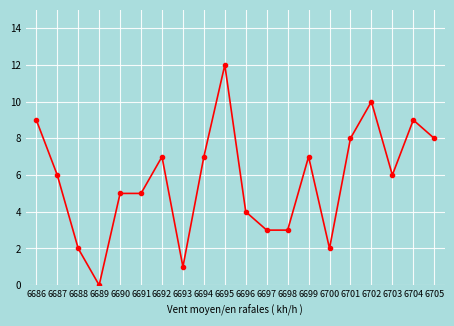

Reading left to right, what are all the values shown in this chart?

6686=9	6687=6	6688=2	6689=0	6690=5	6691=5	6692=7	6693=1	6694=7	6695=12	6696=4	6697=3	6698=3	6699=7	6700=2	6701=8	6702=10	6703=6	6704=9	6705=8